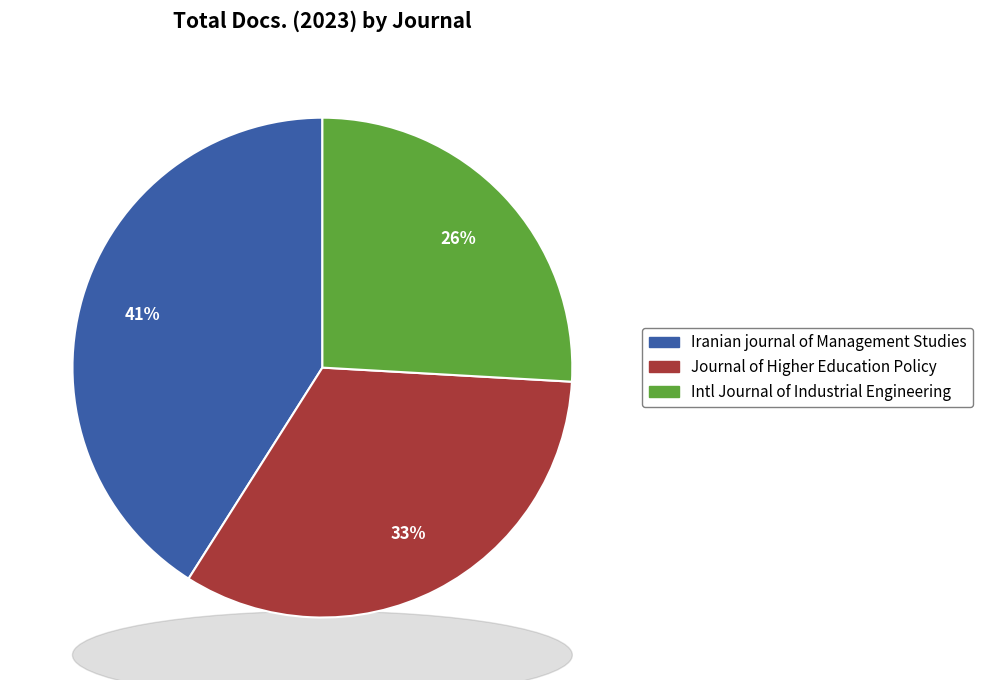

How much of the chart is everything except International Journal of Industrial Engineering?

74.1%